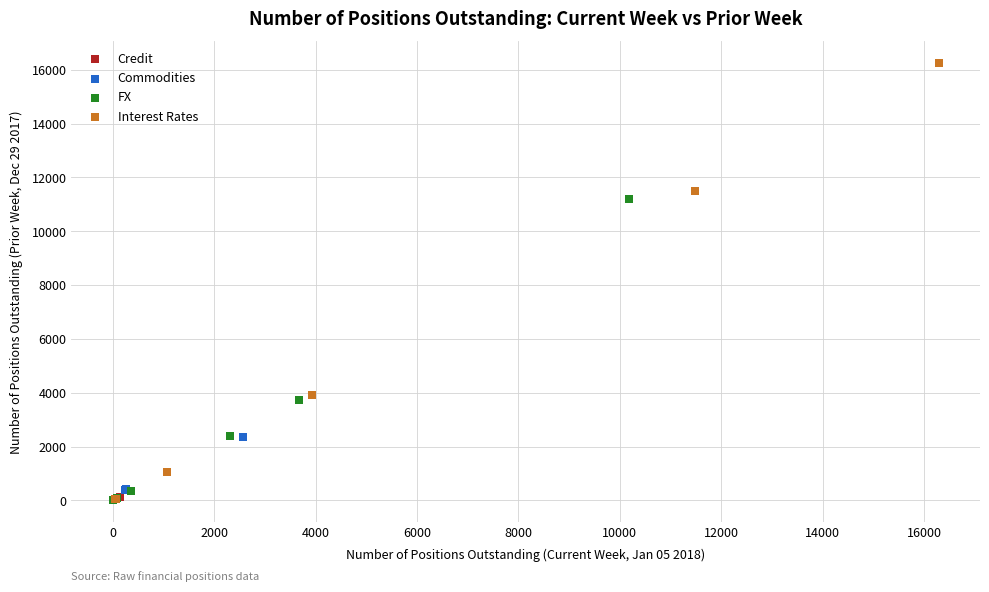

Which series has the largest Y range (max minus min)?

Interest Rates